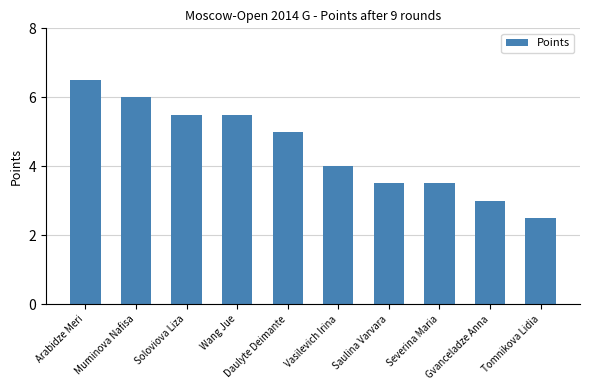

What is the sum of the values at Muminova Nafisa and Saulina Varvara?

9.5